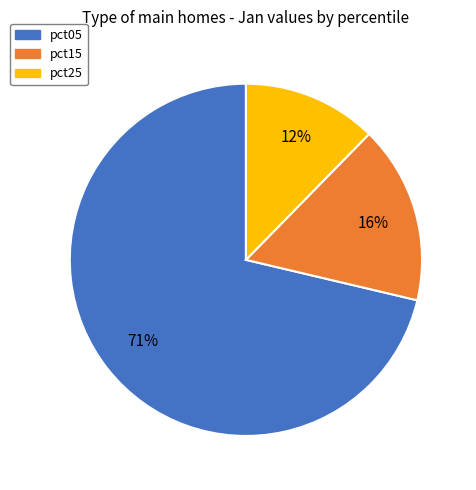

What is the majority slice?

pct05